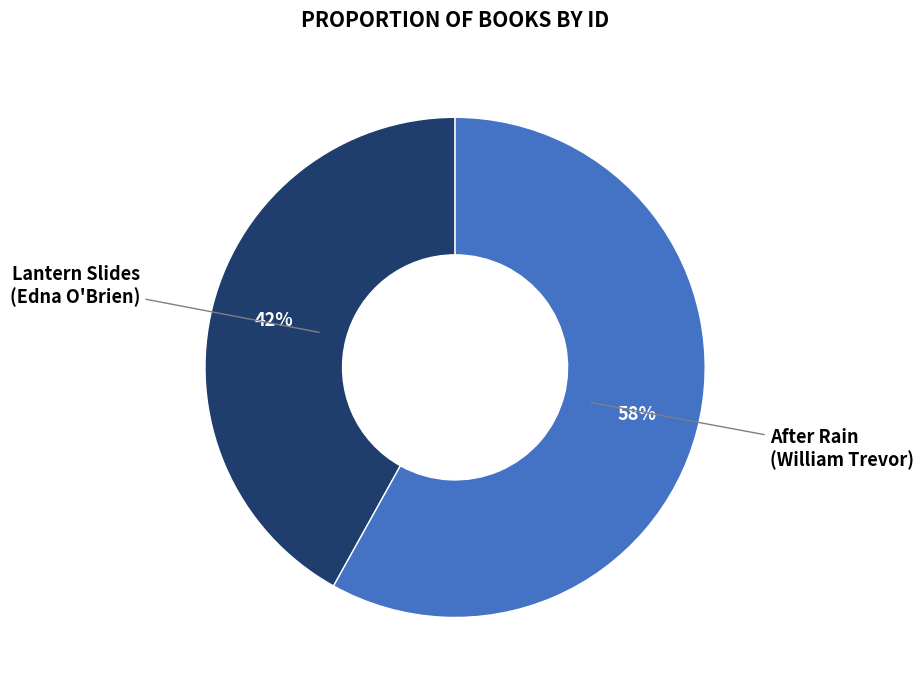

How many segments does this pie chart have?

2